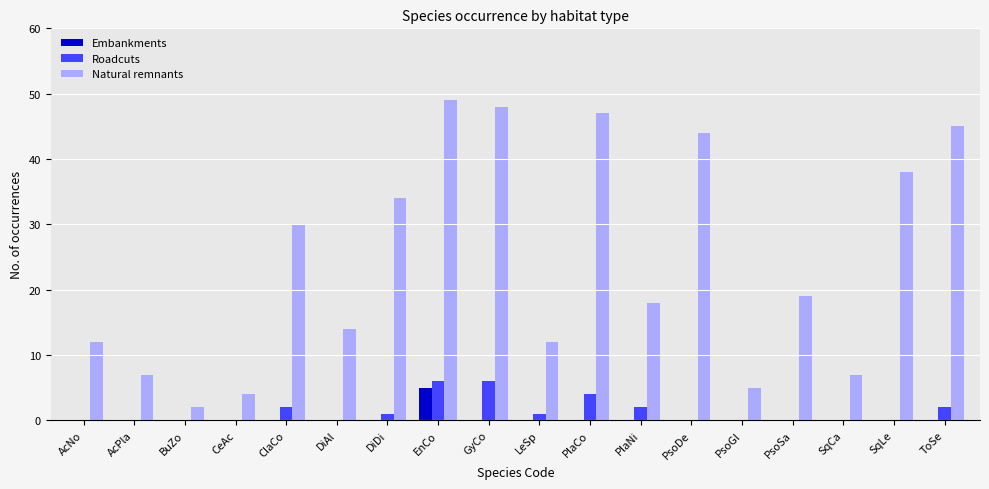

True or false: Roadcuts has a value of 6 at EnCo.

True